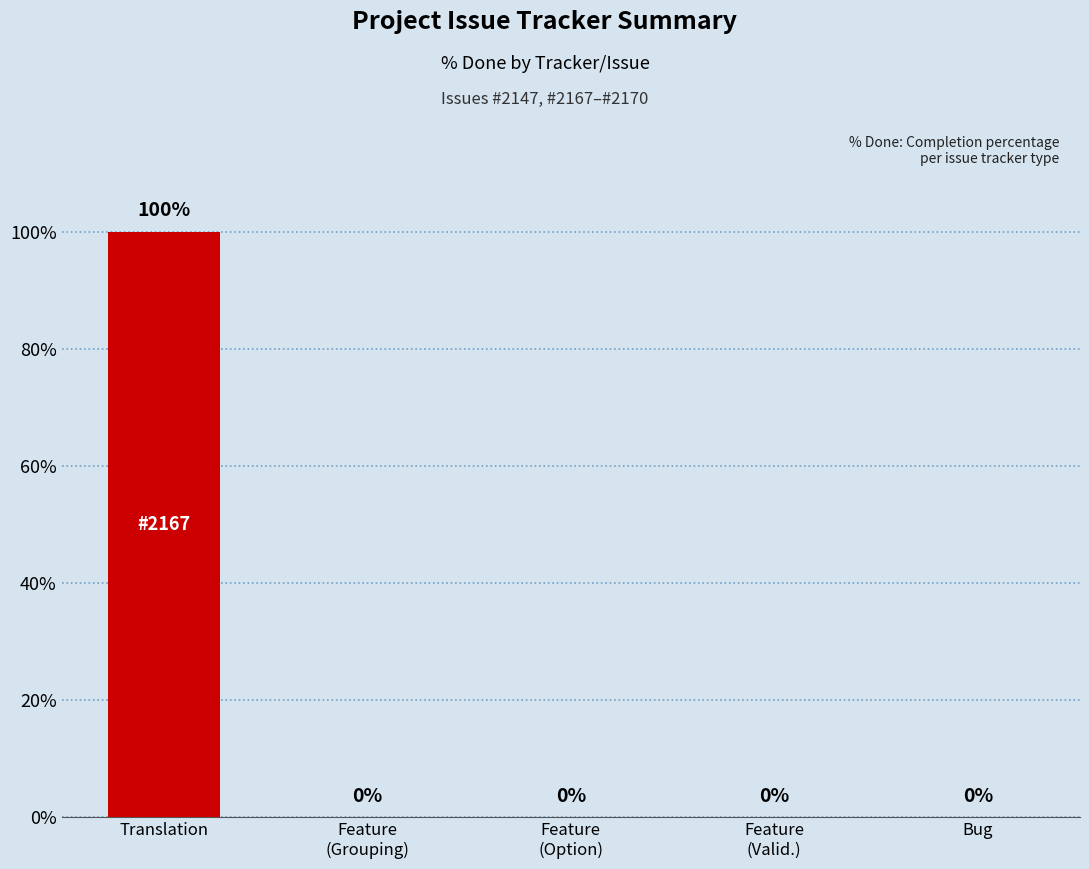

True or false: the data shows 0 at Bug.

True